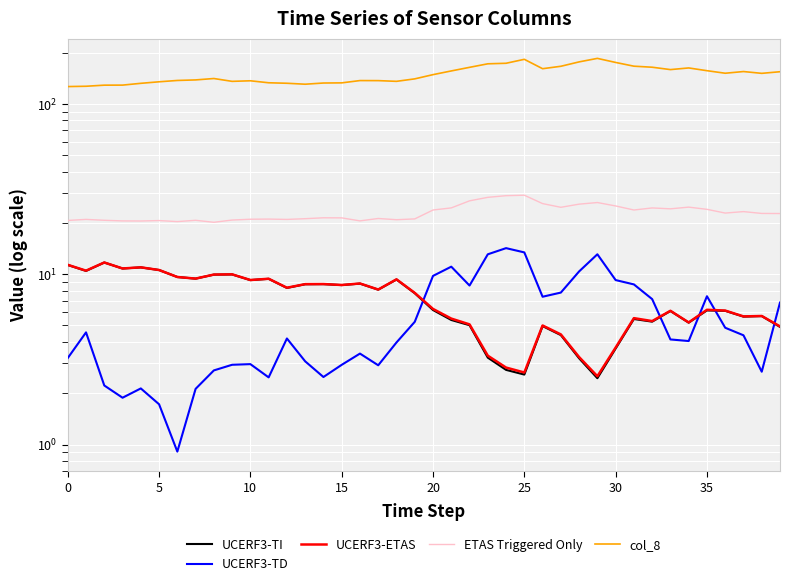

Where is col_8 nearest to the value 155?

37